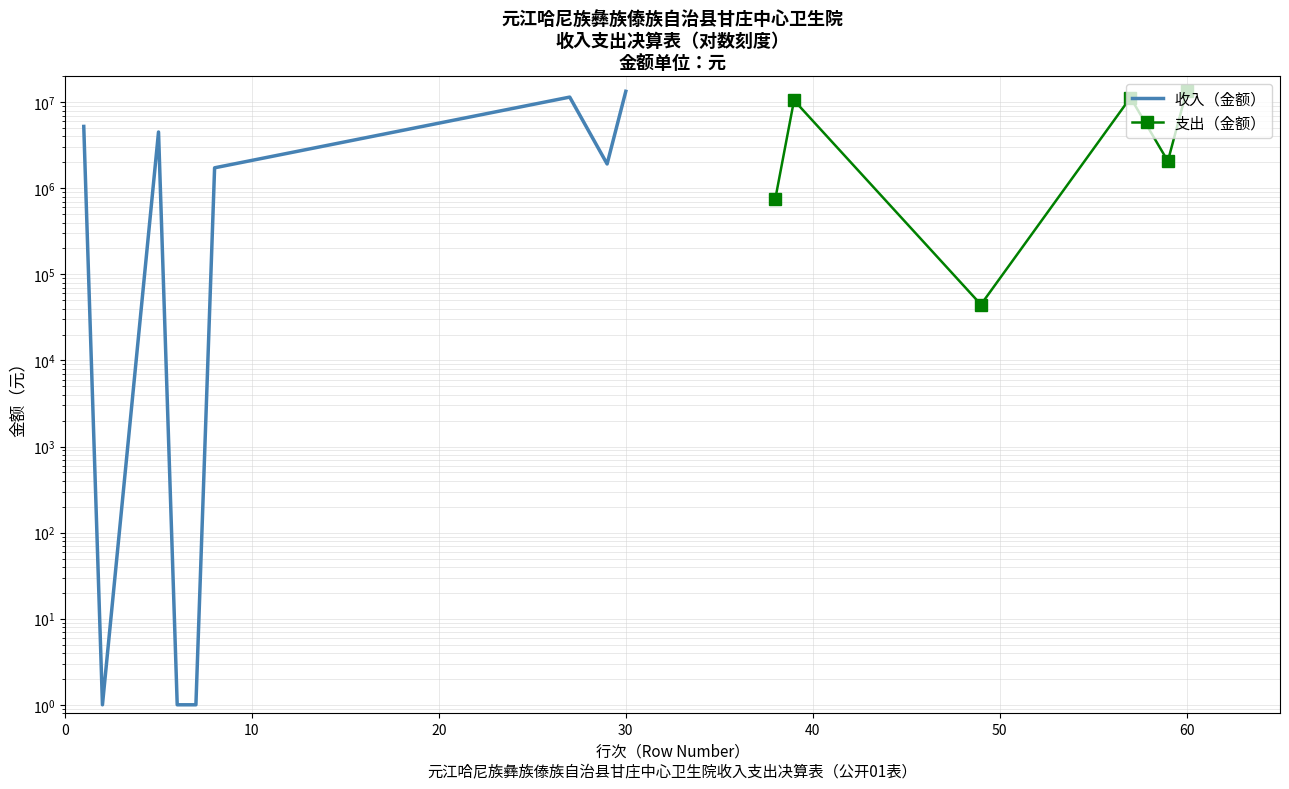

What is the sum of the values at 0 and 20?

9746942.3